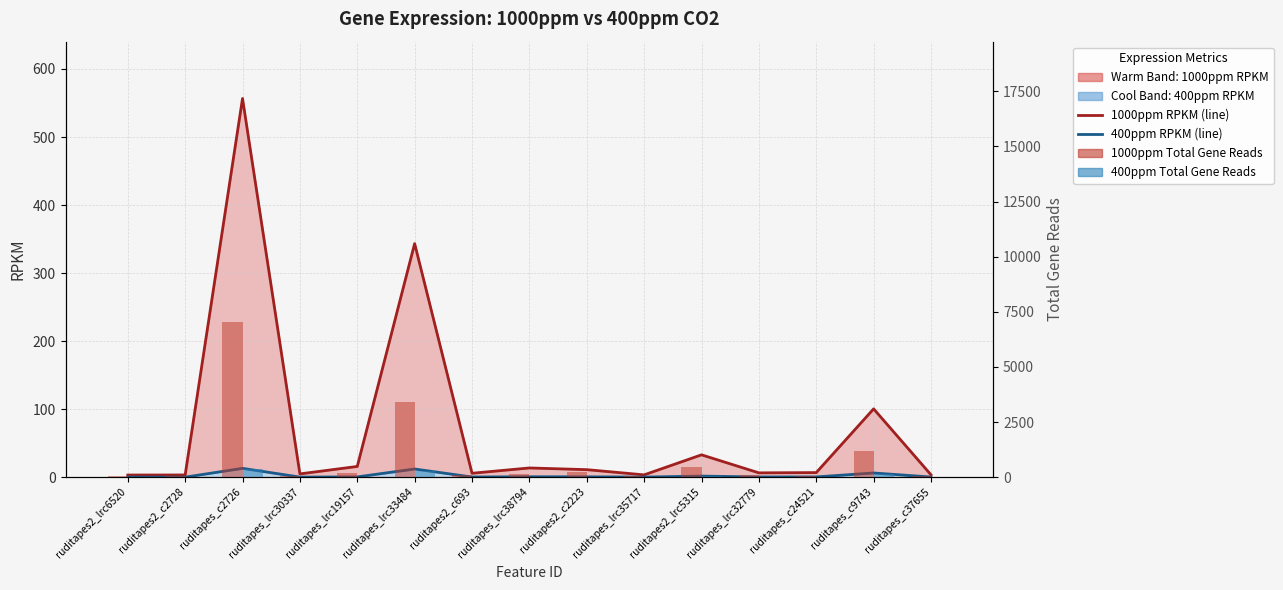

What is the difference between the highest and lowest values at ruditapes_lrc19157?

182.6